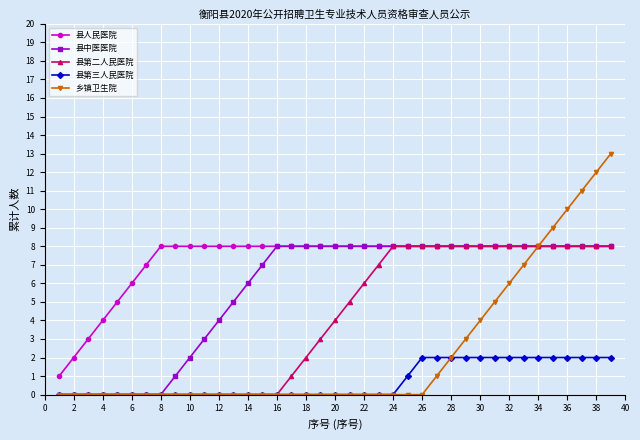

What is the maximum value for 县人民医院?

8